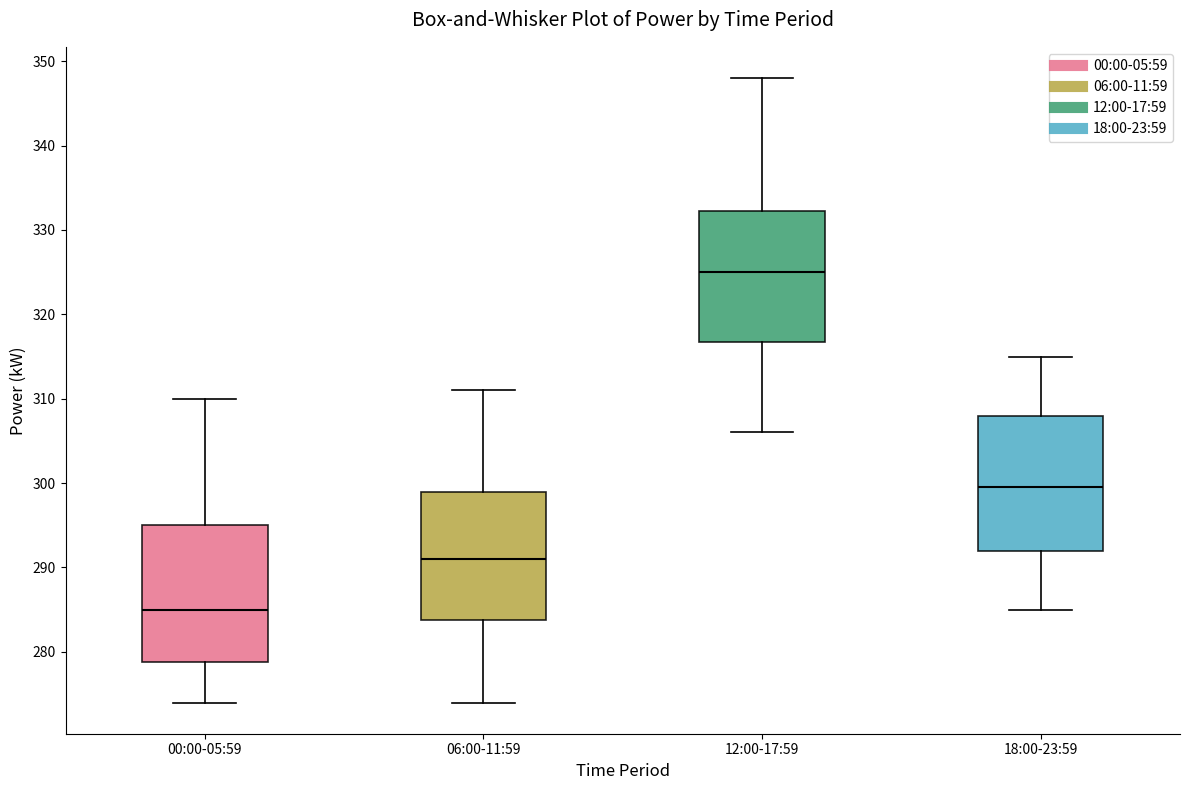

Where does the upper whisker of the box for 12:00-17:59 end on the y-axis? The values are not printed on the chart, so give them approximately, as read against the axis.

348